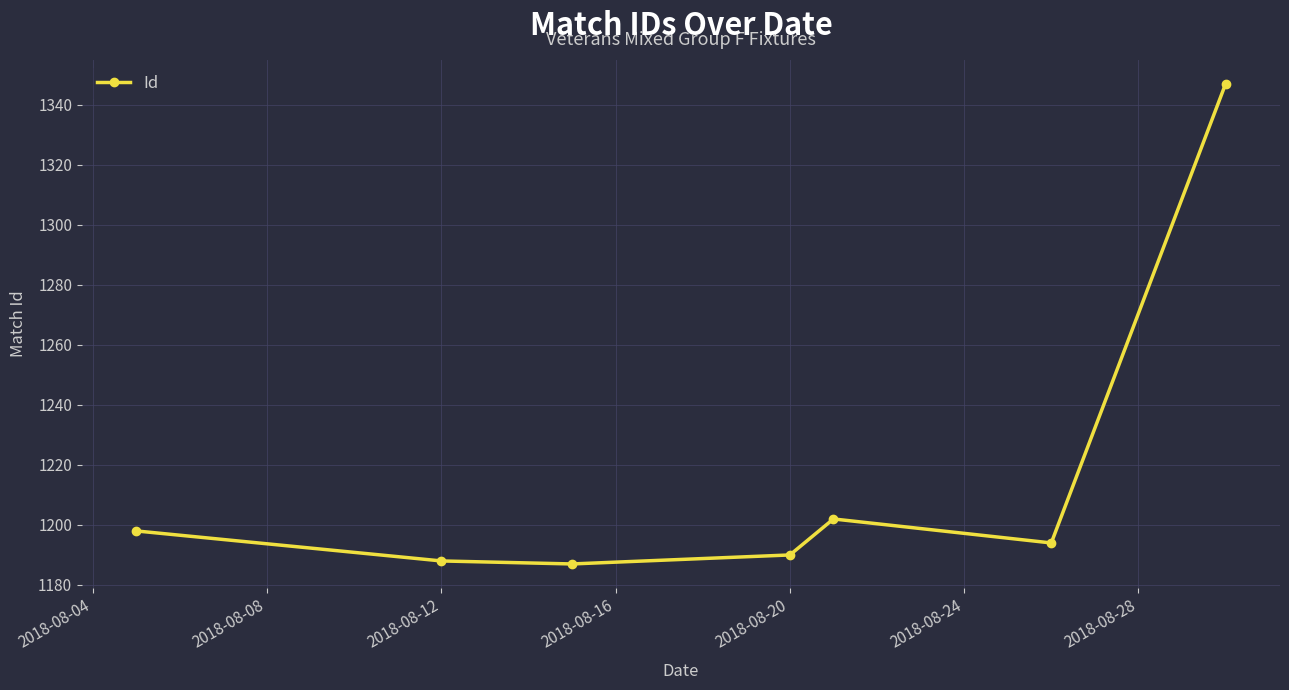

What is the value of the 3rd point from the left?

1187